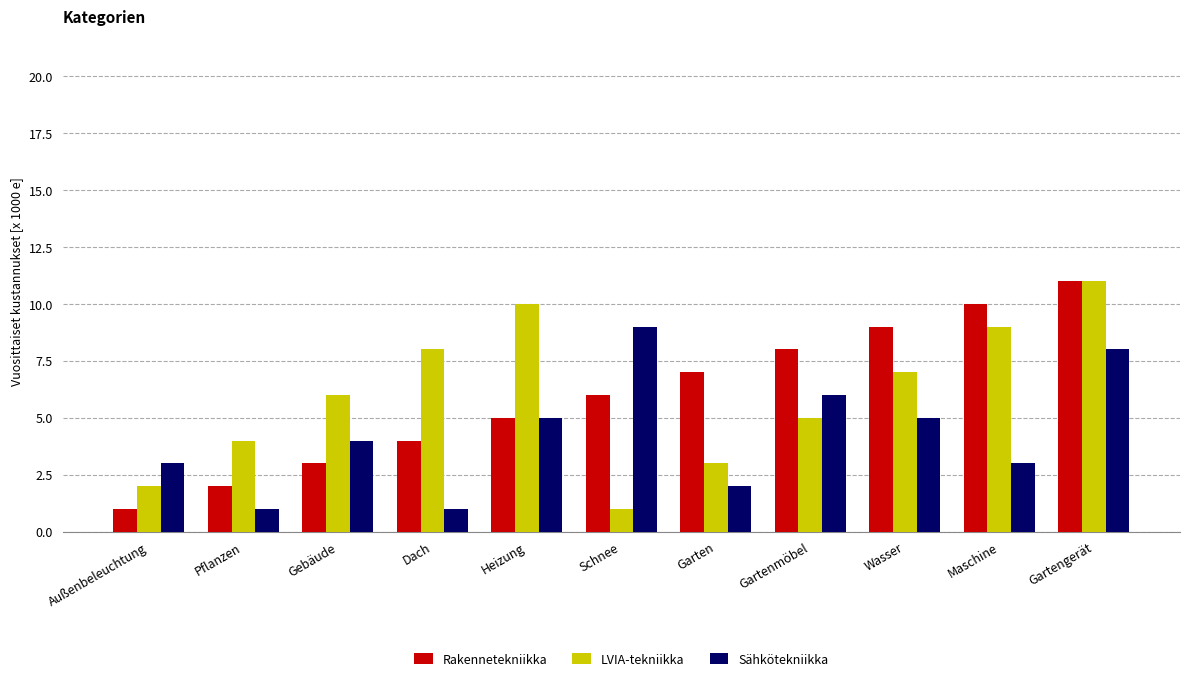

What is the lowest value of the LVIA-tekniikka series?

1